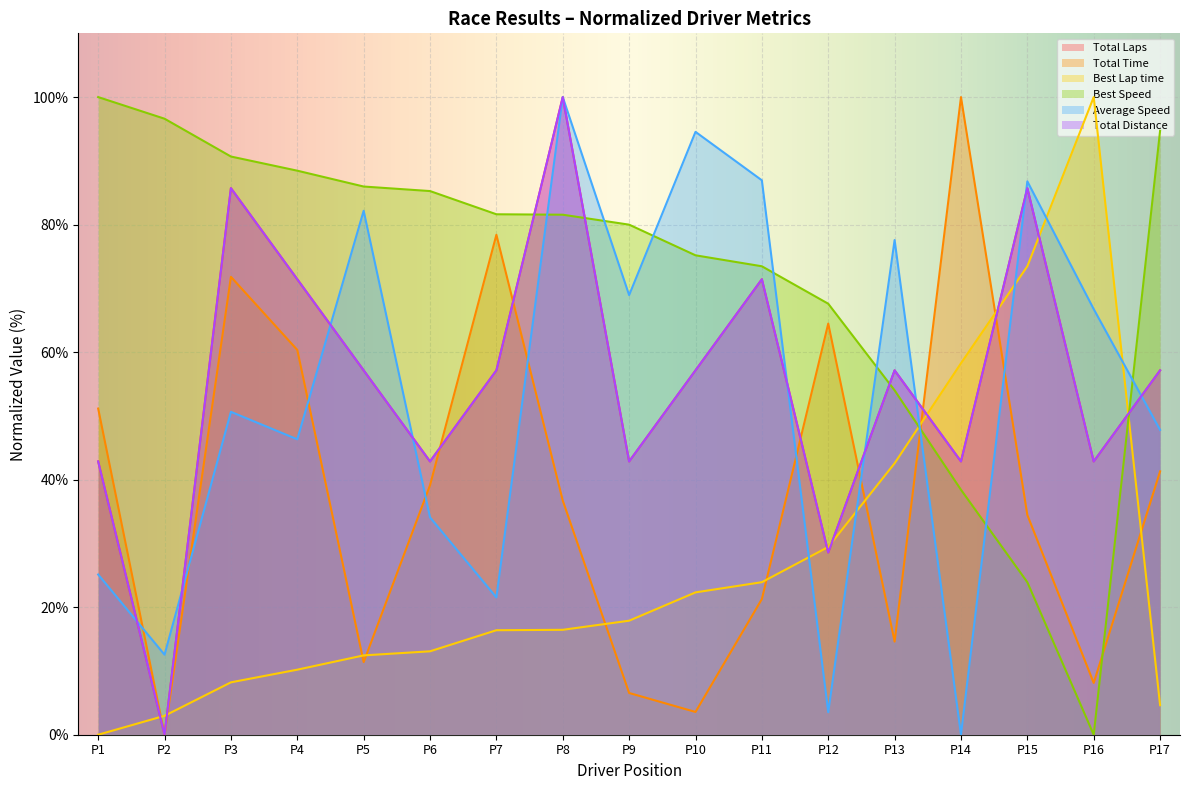

What is the difference between the maximum and minimum values in the Best Speed series?

100.0